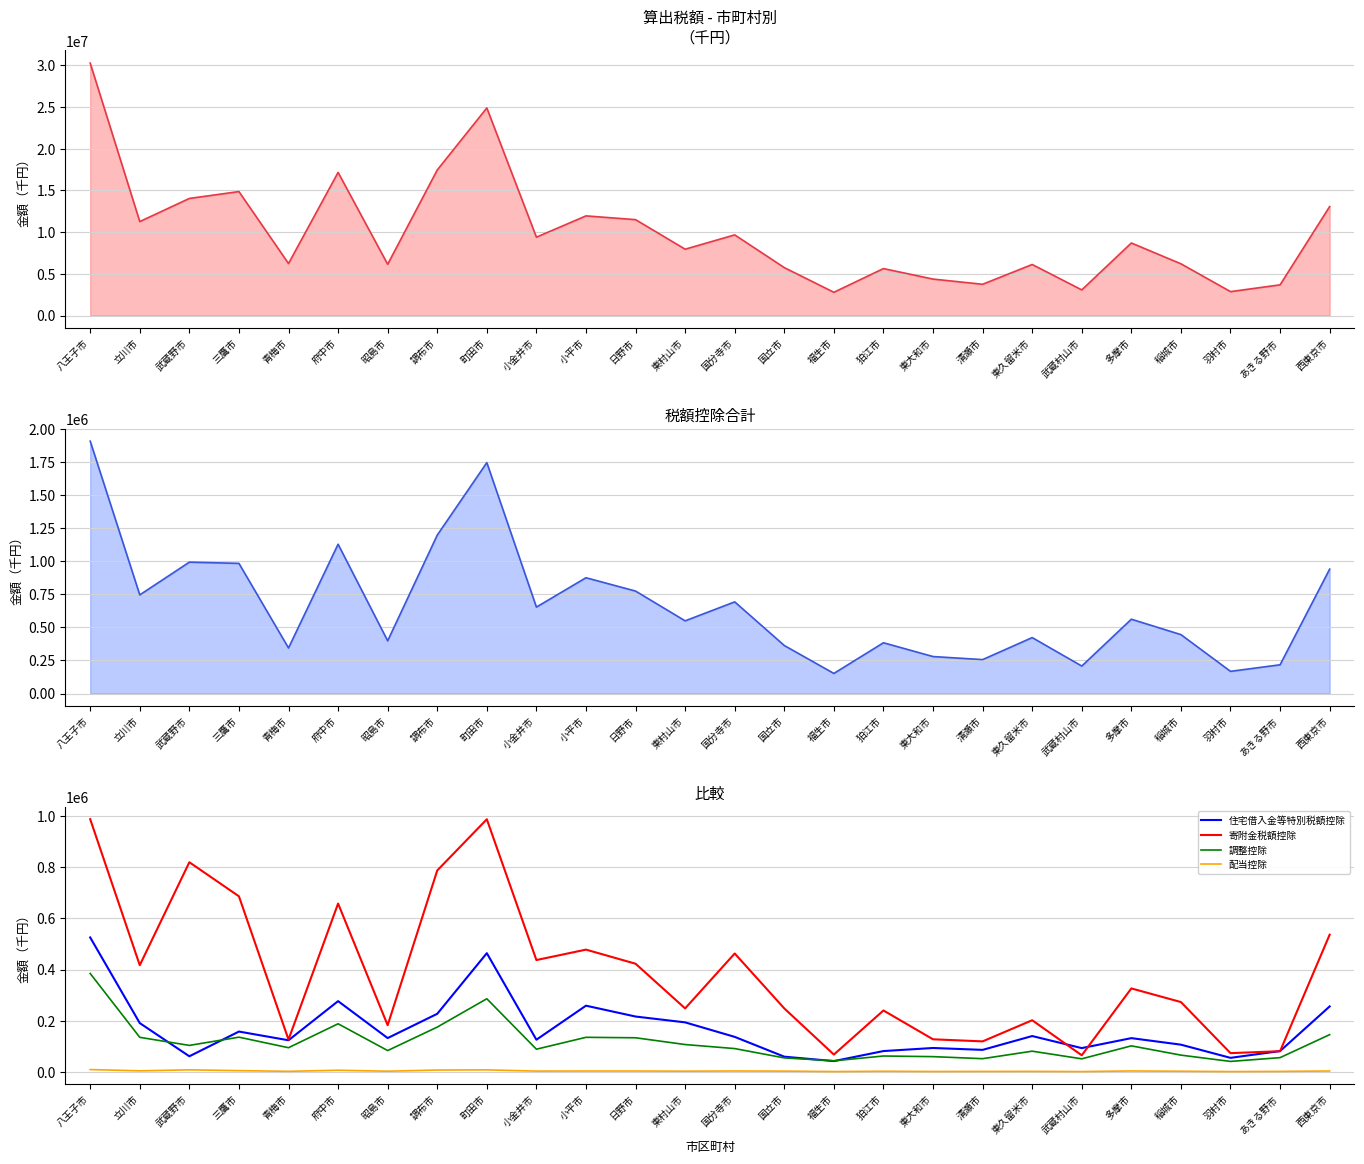

Where is 調整控除 nearest to the value 212373?

府中市